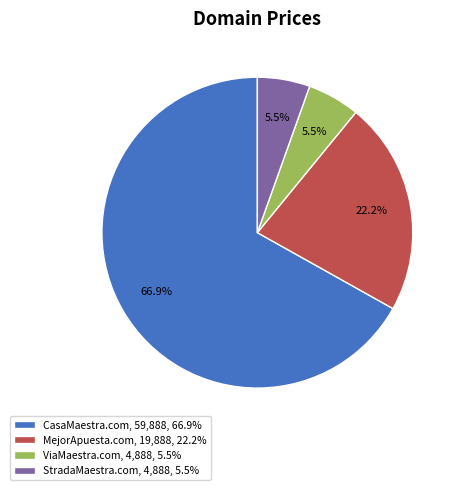

Does CasaMaestra.com, 59,888, 66.9% account for over 50% of the chart?

Yes